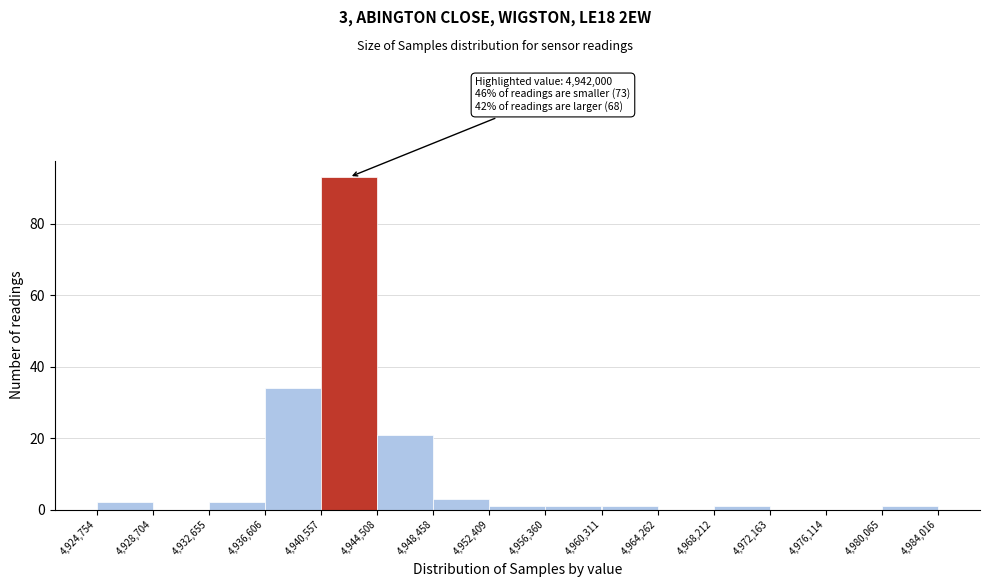

Which range on the x-axis has the tallest bar?

4,940,557 to 4,944,508